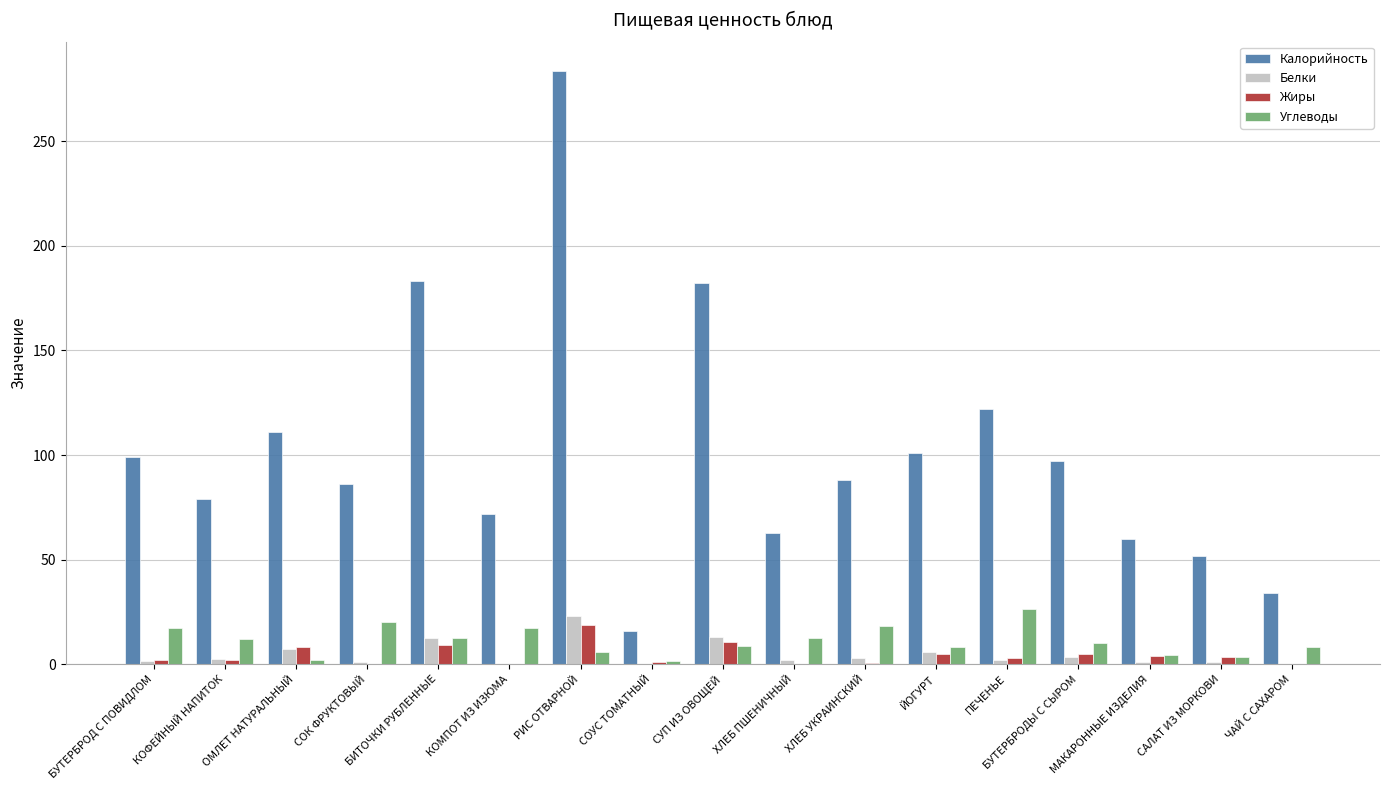

Is it true that Калорийность equals 183.0 at БИТОЧКИ РУБЛЕННЫЕ?

True